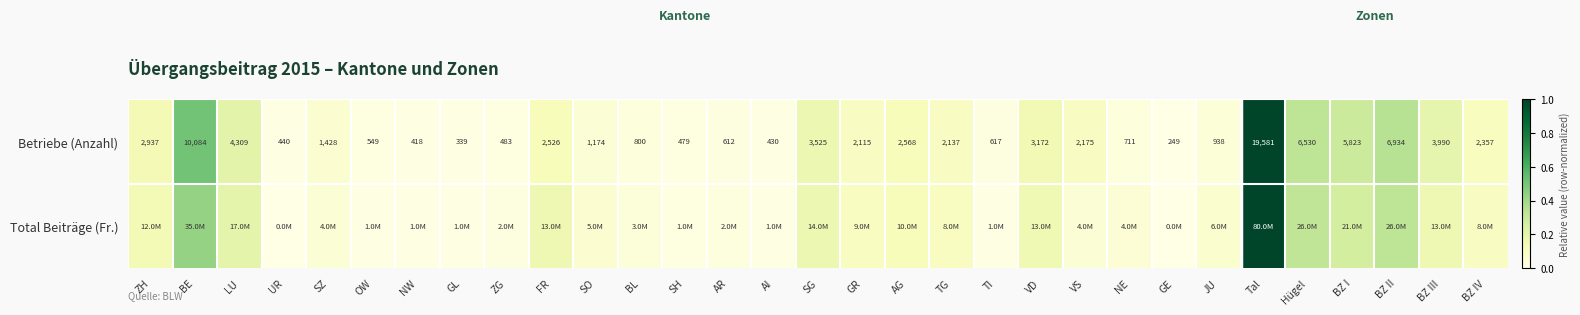

Rank the categories by Betriebe (Anzahl) value from lowest to highest.

GE, GL, NW, AI, UR, SH, ZG, OW, AR, TI, NE, BL, JU, SO, SZ, GR, TG, VS, BZ IV, FR, AG, ZH, VD, SG, BZ III, LU, BZ I, Hügel, BZ II, BE, Tal